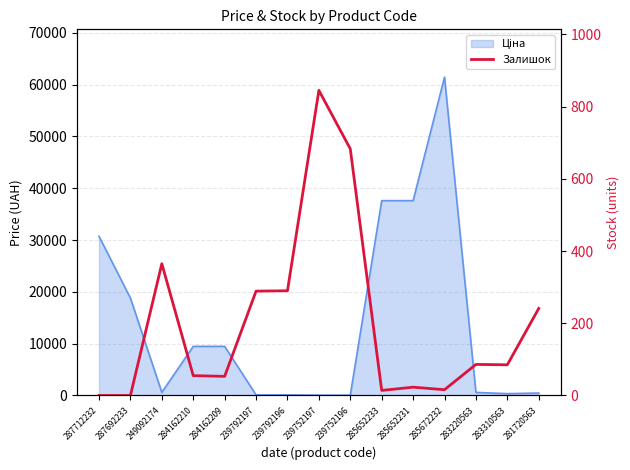

At which category does the data reach its first local peak?

249092174